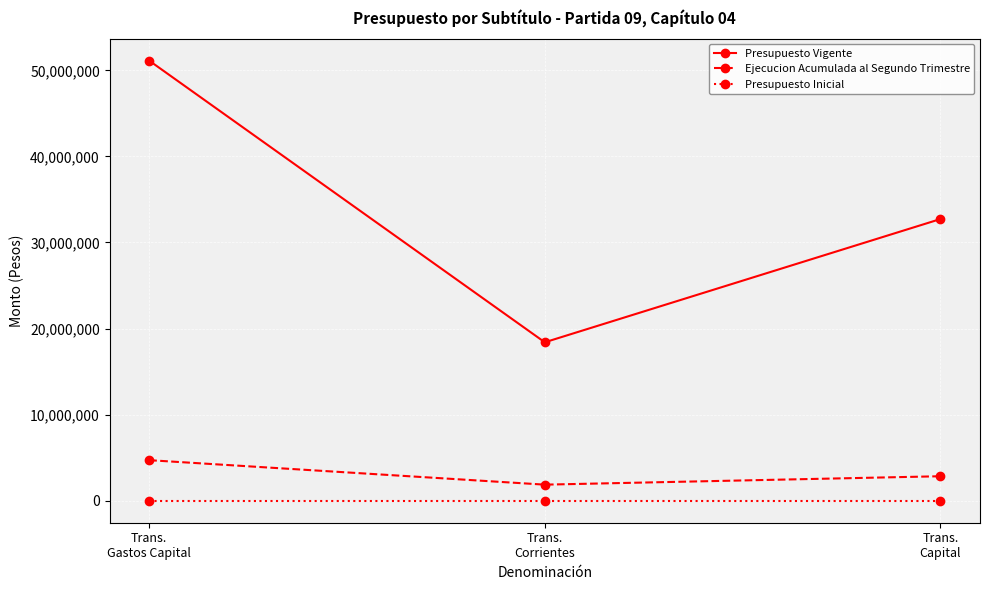

What is the average value of the Presupuesto Vigente series?

34083333